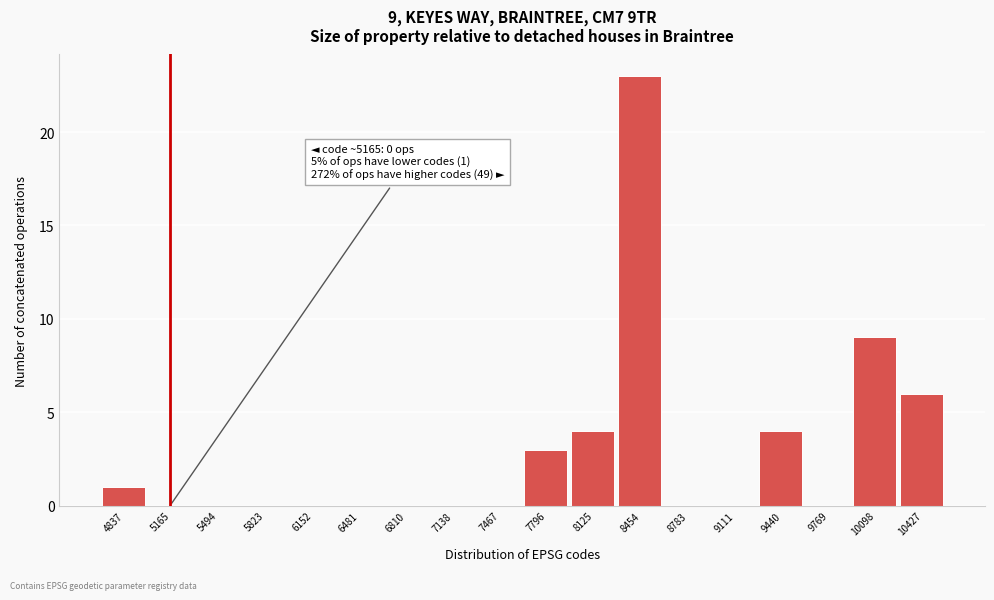

Reading left to right, what are all the values shown in this chart?

4837=1	5165=0	5494=0	5823=0	6152=0	6481=0	6810=0	7138=0	7467=0	7796=3	8125=4	8454=23	8783=0	9111=0	9440=4	9769=0	10098=9	10427=6